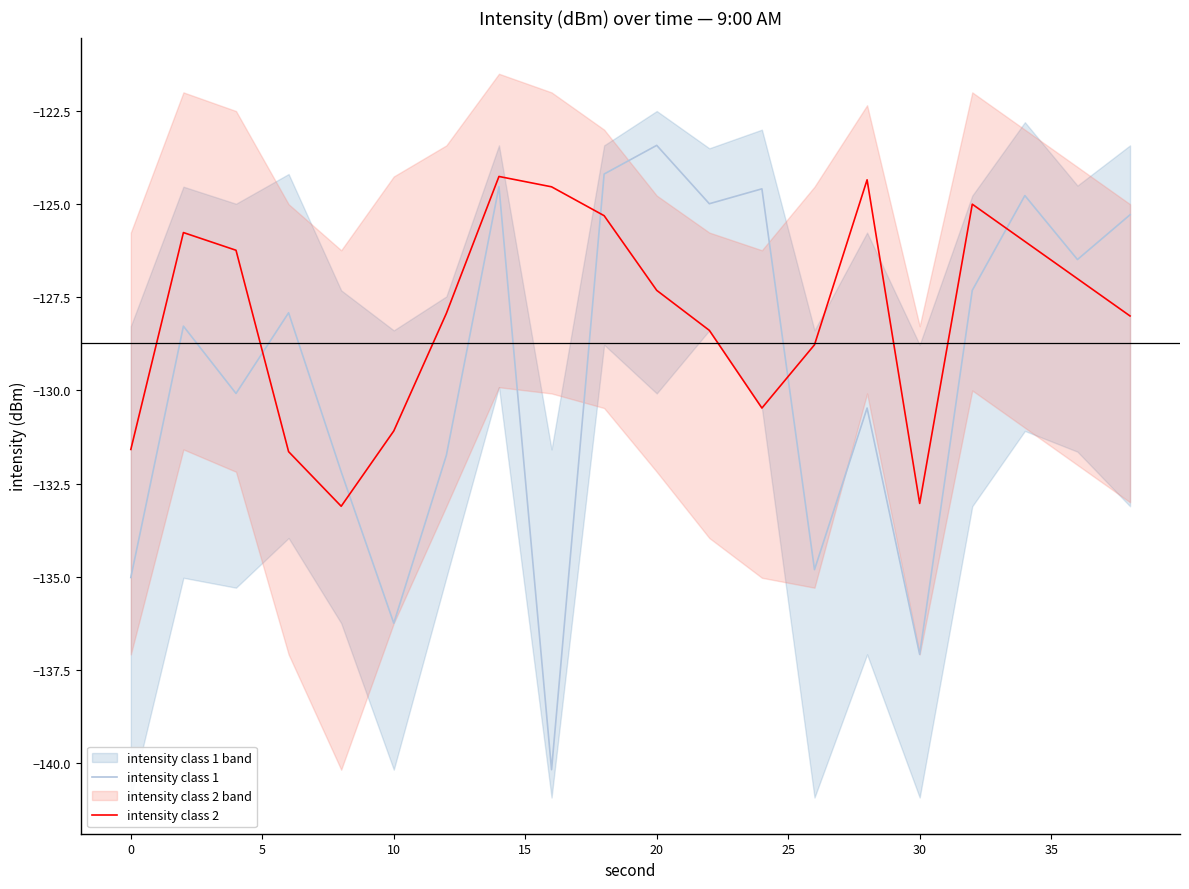

True or false: intensity class 1 and intensity class 2 intersect in this chart.

True